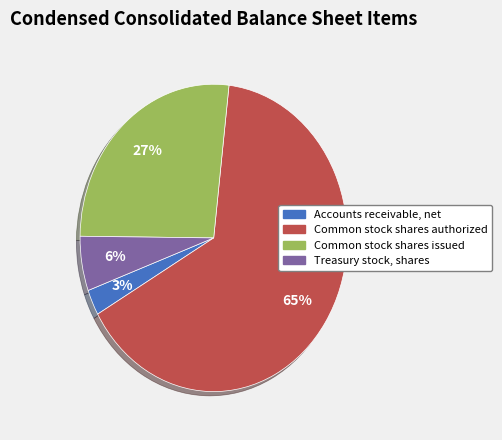

Which has a higher value, Common stock shares issued or Common stock shares authorized?

Common stock shares authorized